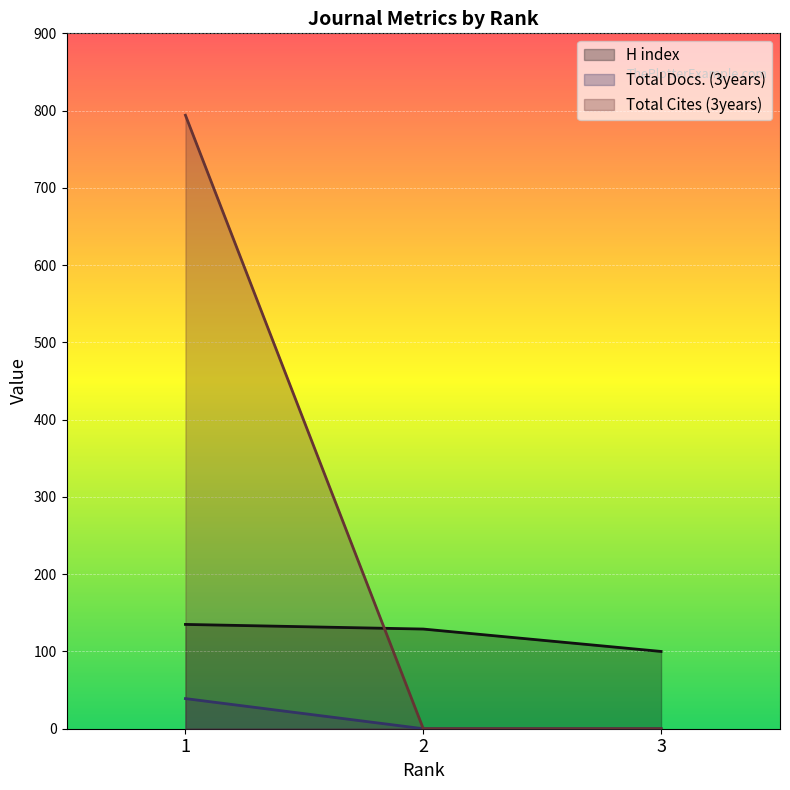

List the series in order of their peak value, highest first.

Total Cites (3years), H index, Total Docs. (3years)